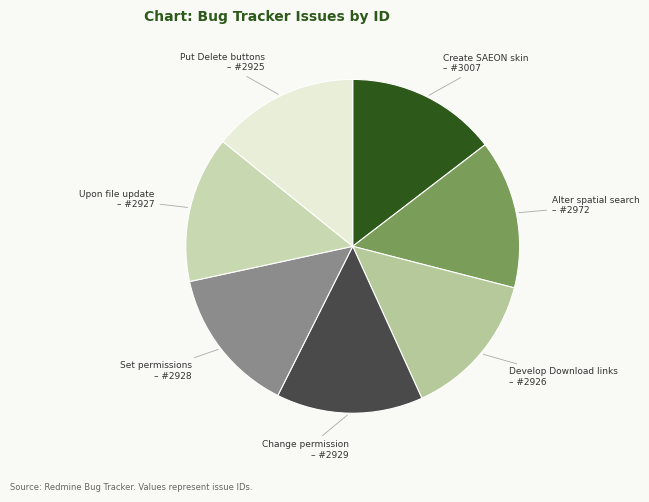

Count the number of slices in the pie.

7